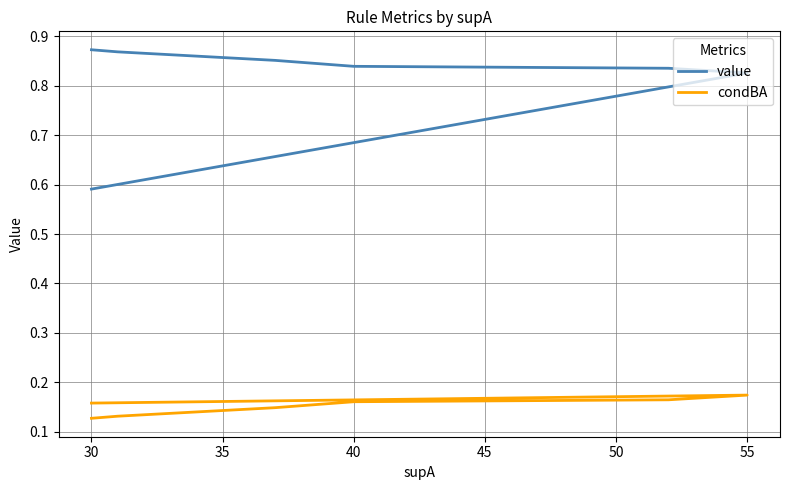

What is the total value across all series at 35?

1.0